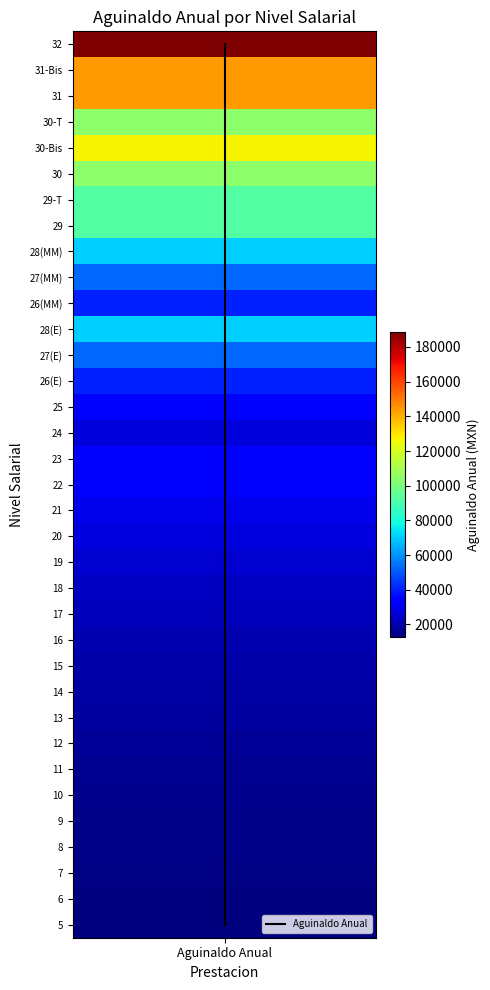

How many data points are less than 17?

17